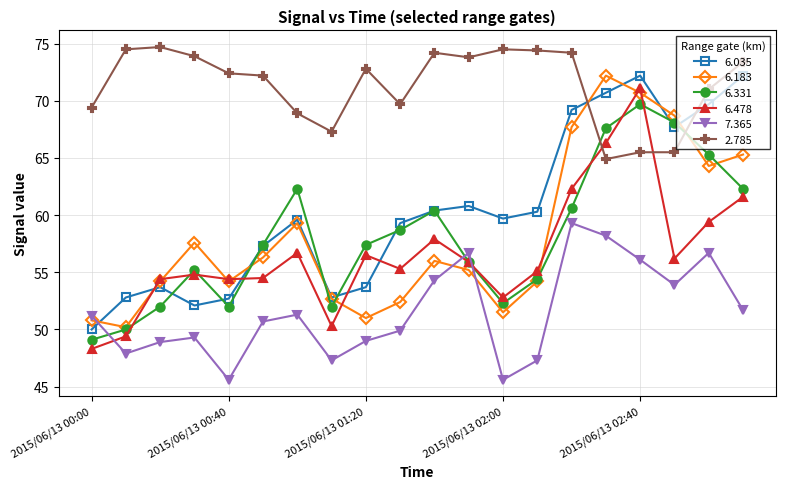

What is the lowest value of the 2.785 series?

64.9